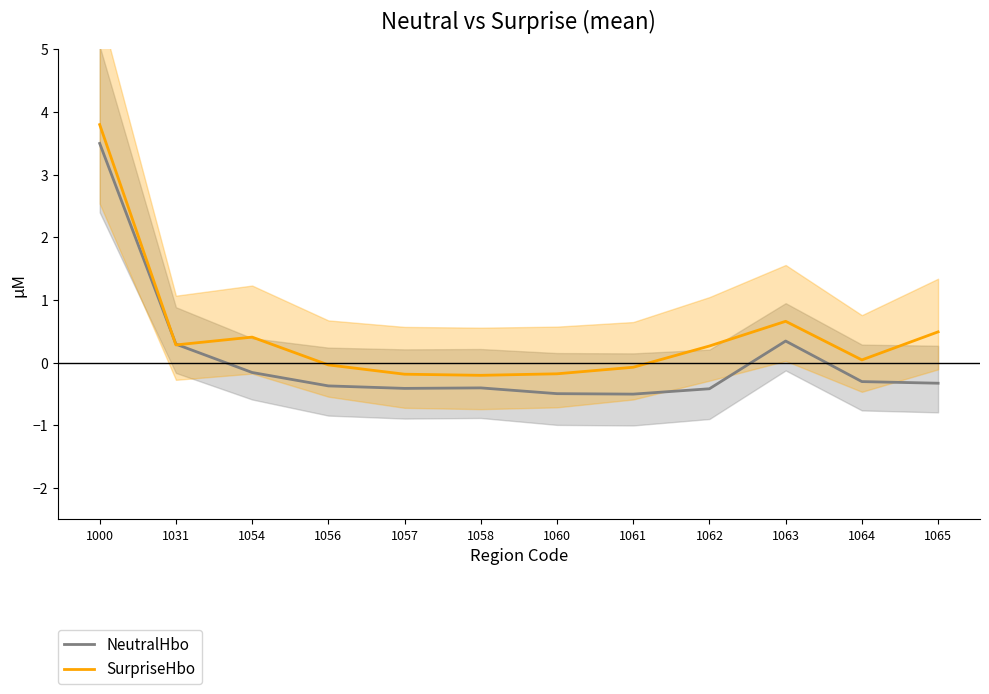

True or false: SurpriseHbo has a value of -0.2 at 1060.

True